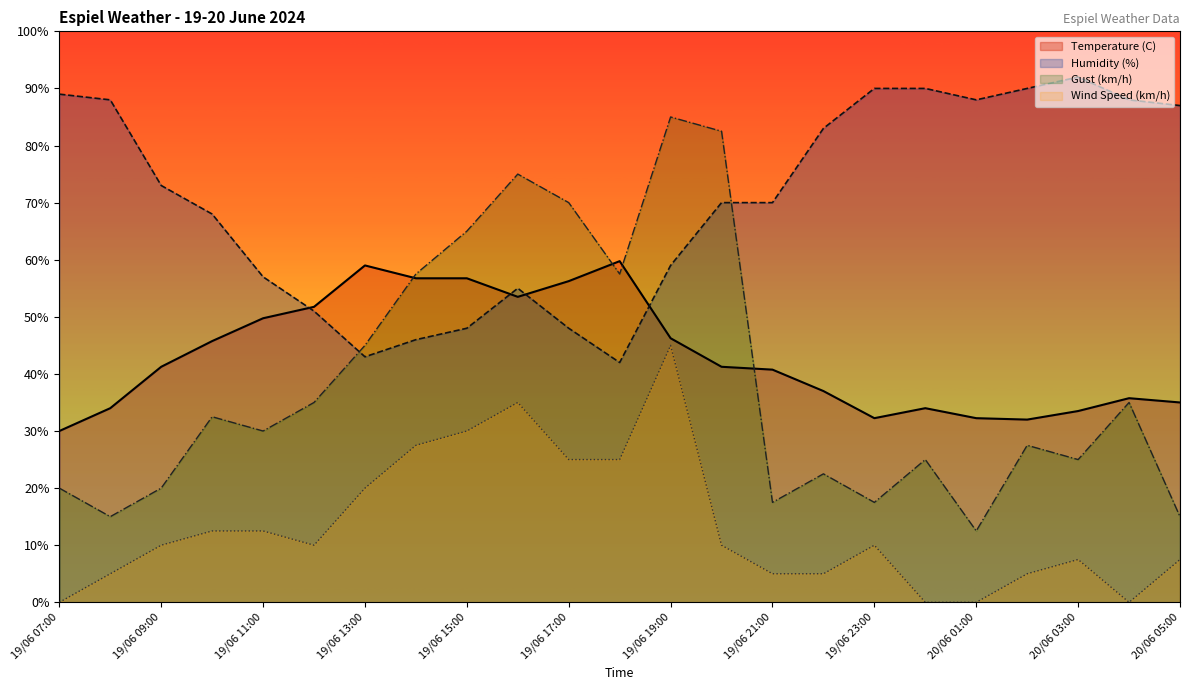

Does the chart have visible grid lines?

No